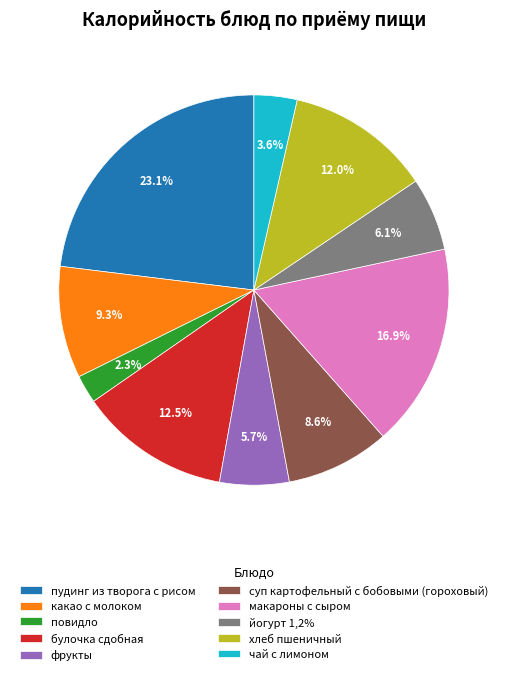

What percentage is the чай с лимоном slice, to the nearest percent?

4%